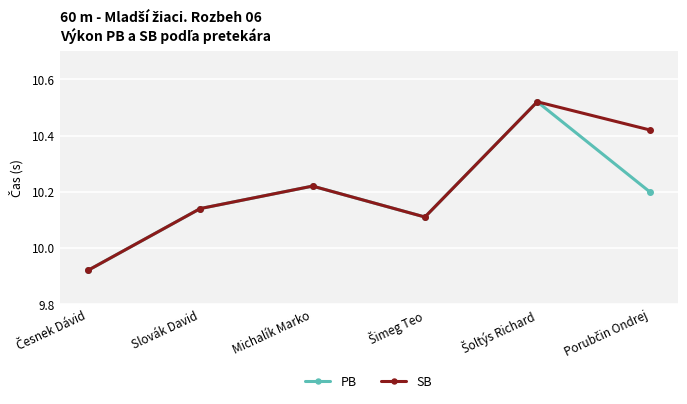

List the series in order of their overall mean, highest first.

SB, PB